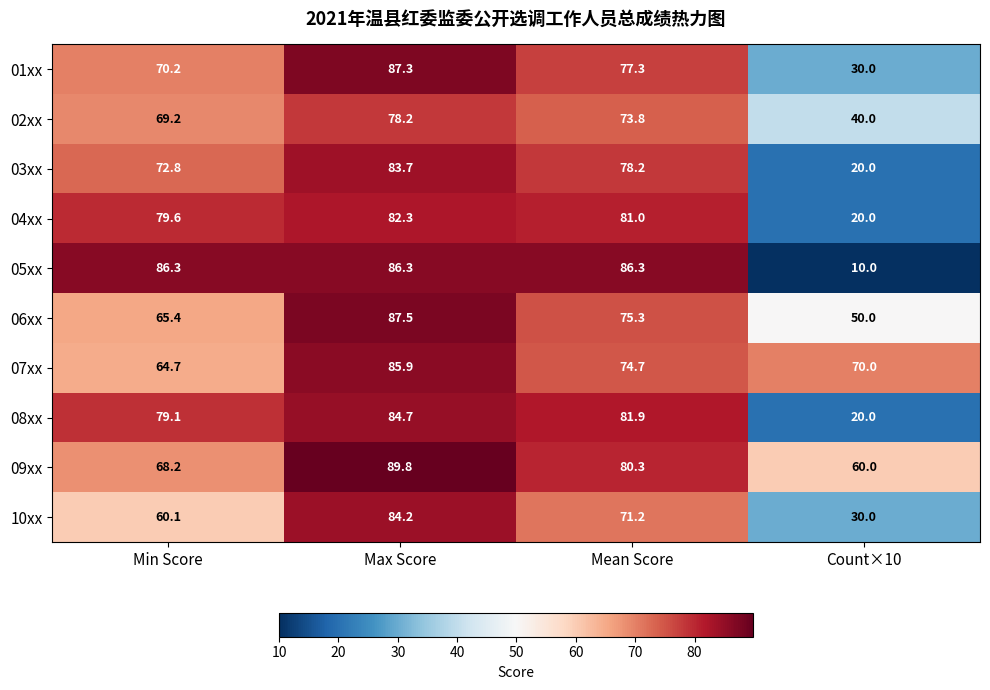

At how many categories does at least one series exceed 44?

4